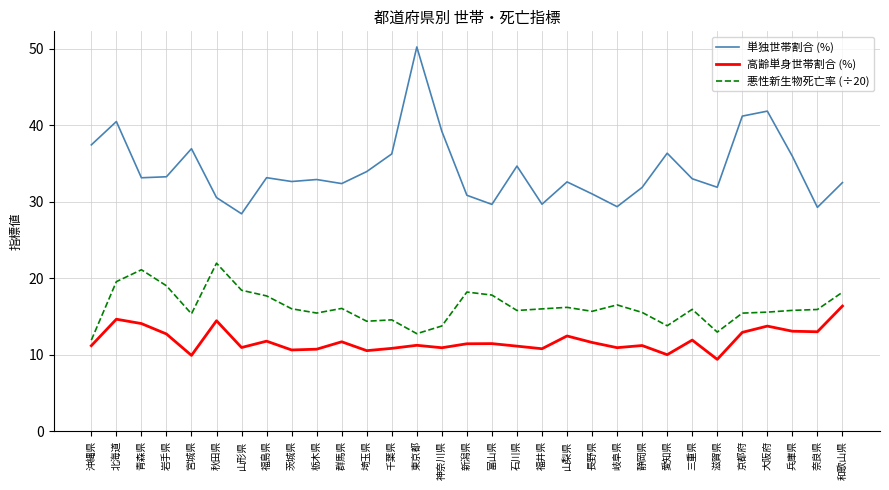

What are all the series names shown in the legend?

単独世帯割合 (%), 高齢単身世帯割合 (%), 悪性新生物死亡率 (÷20)